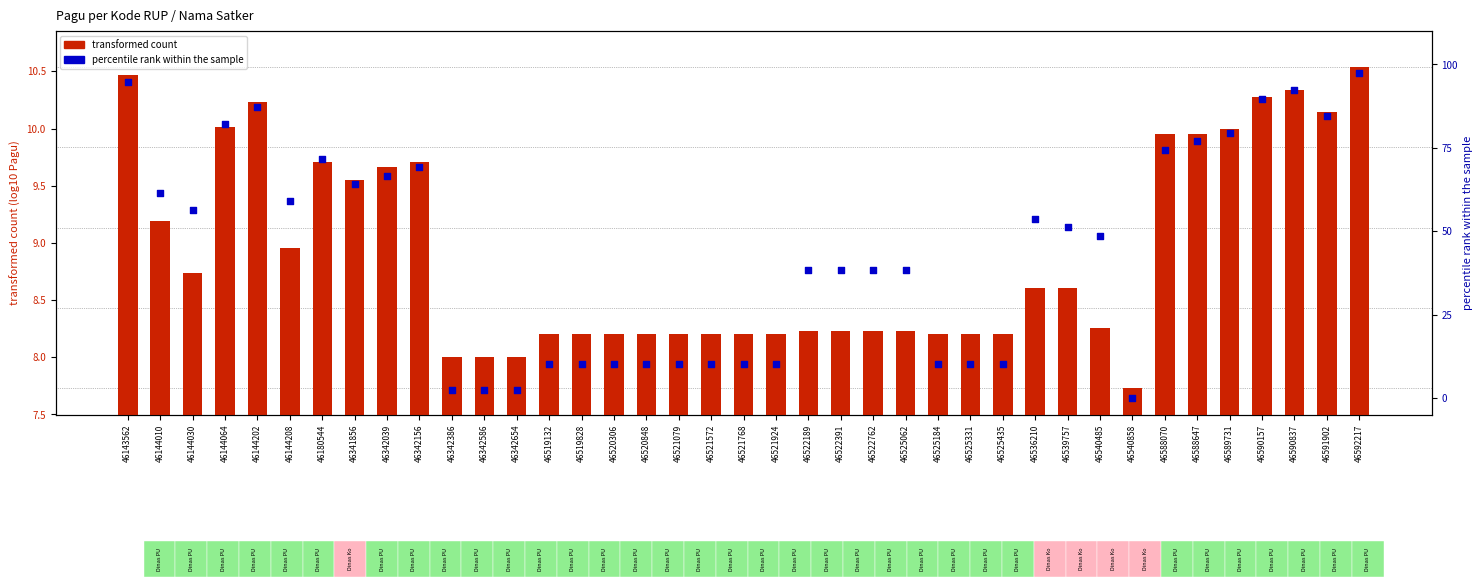

Which series has the largest total across all categories?

percentile rank within the sample